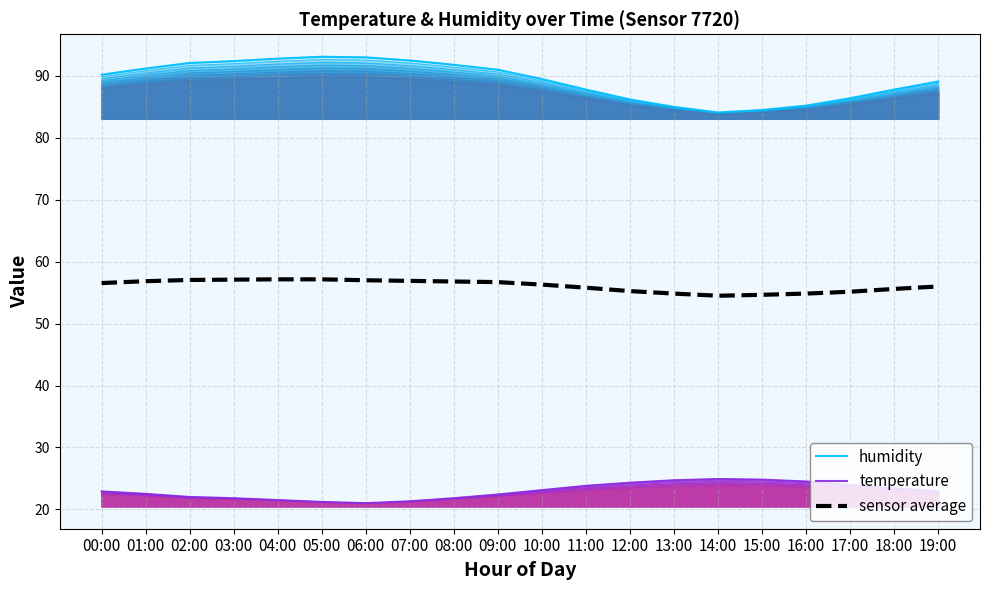

What are all the series names shown in the legend?

humidity, temperature, sensor average